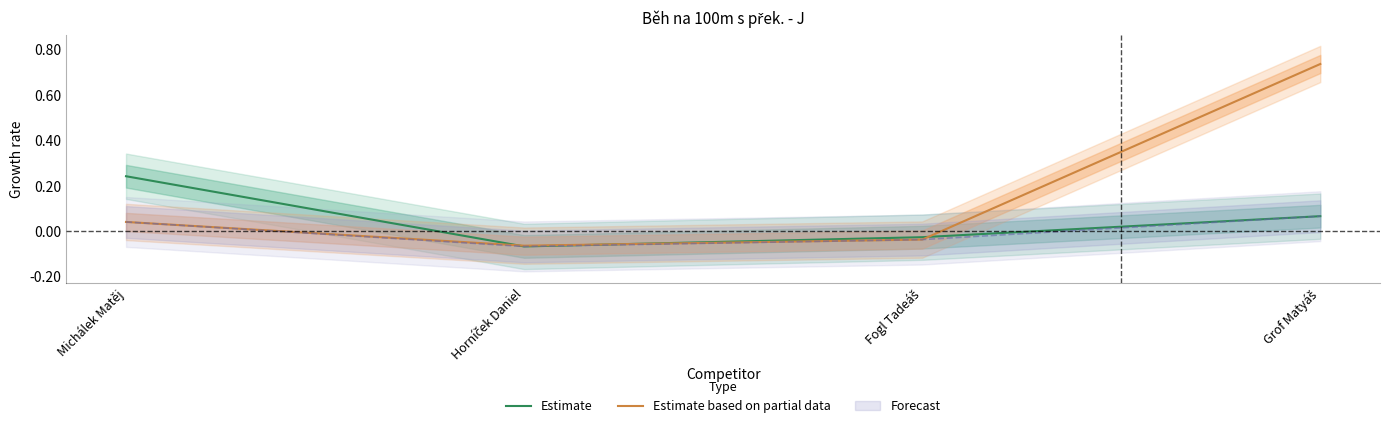

Is this an area chart (filled region under the line)?

No